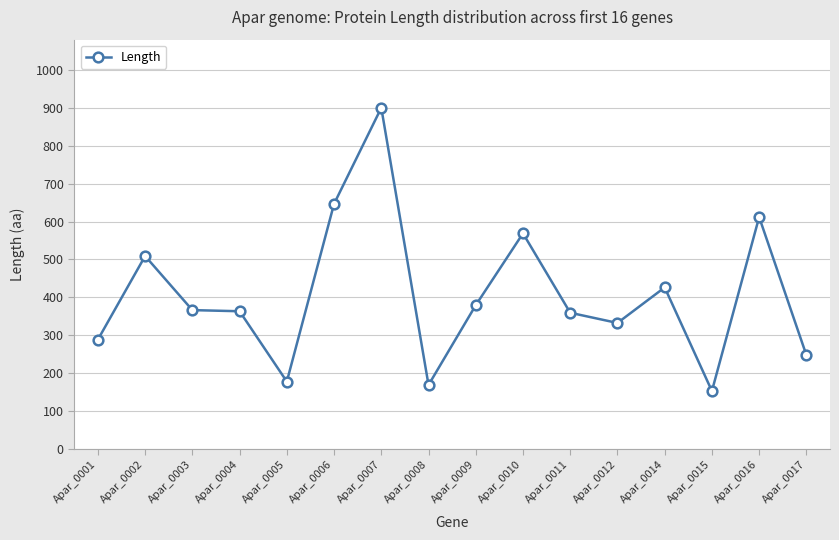

At which label does the data first exceed 366?

Apar_0002